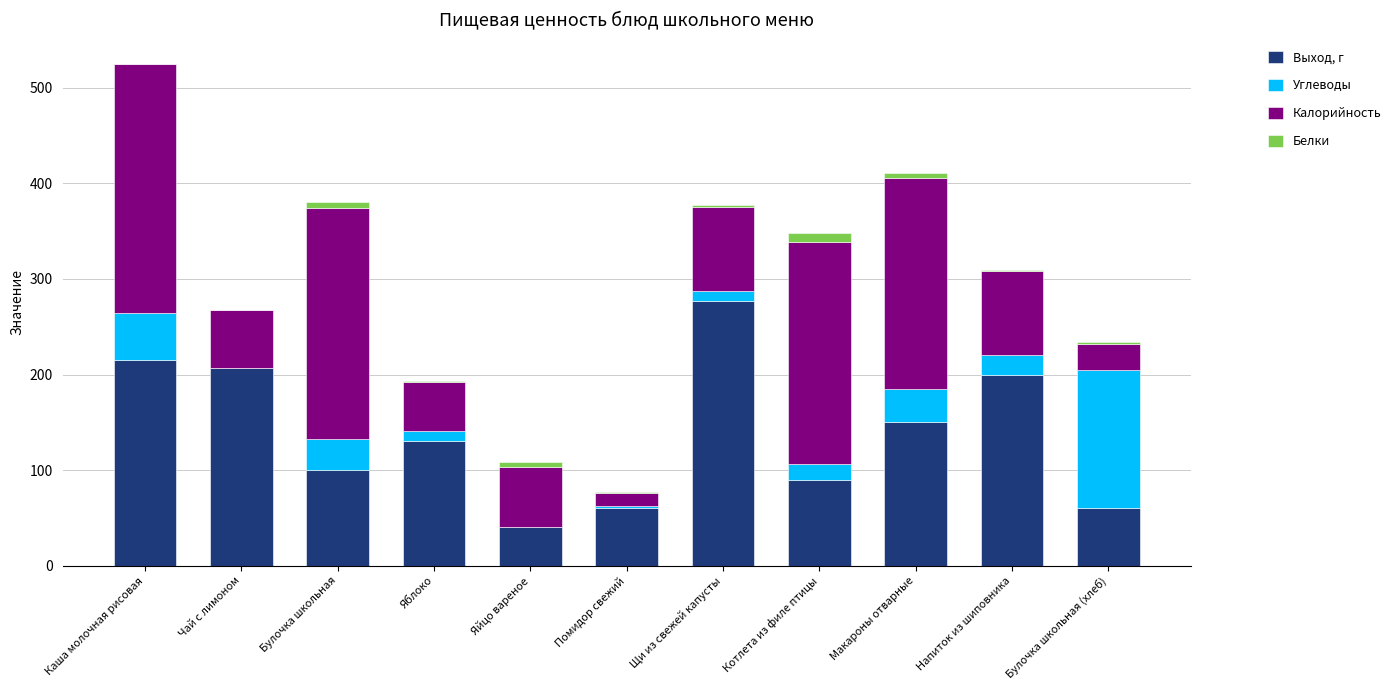

The Выход, г series shows 154.7 at Булочка школьная. True or false?

False